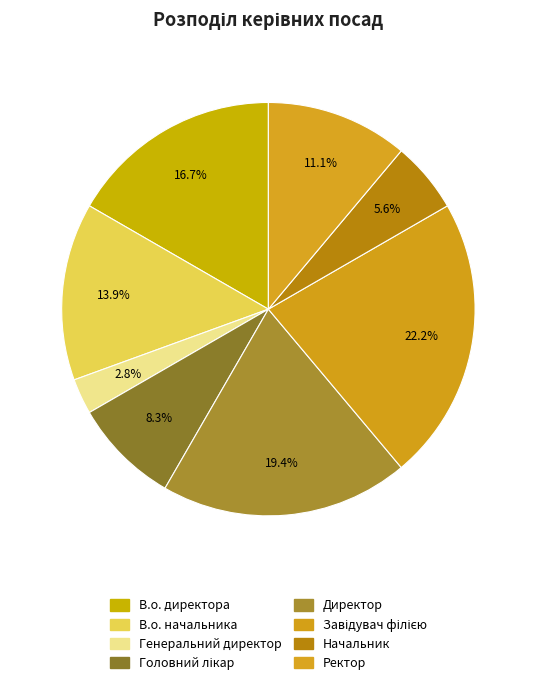

Which category has the biggest portion of the pie?

Завідувач філією